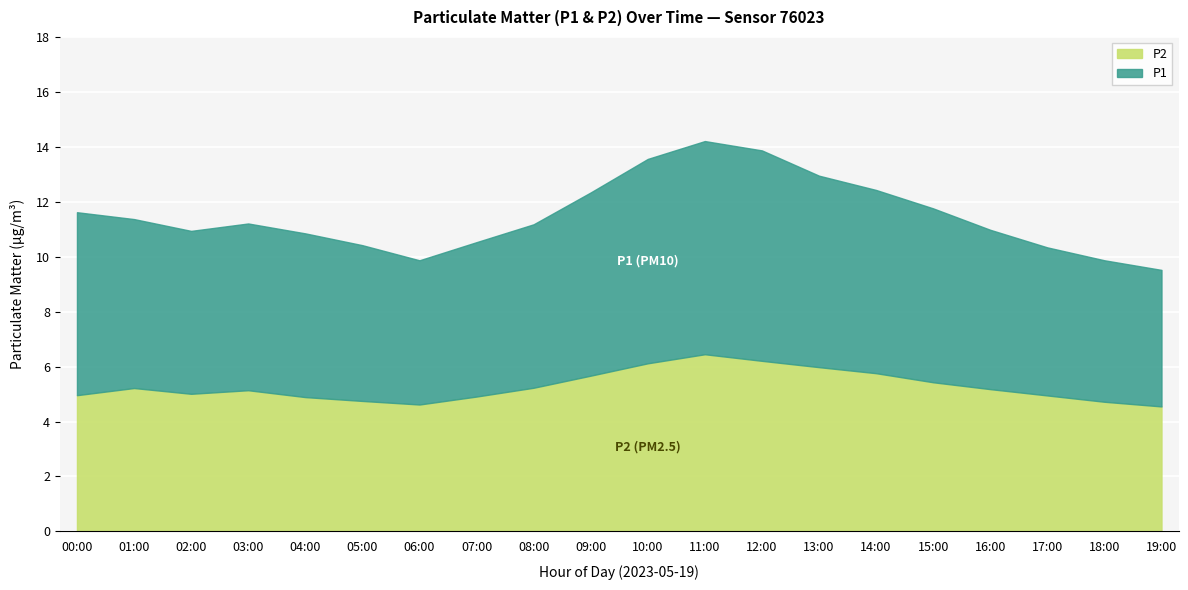

At which label is P2 closest to 5?

02:00